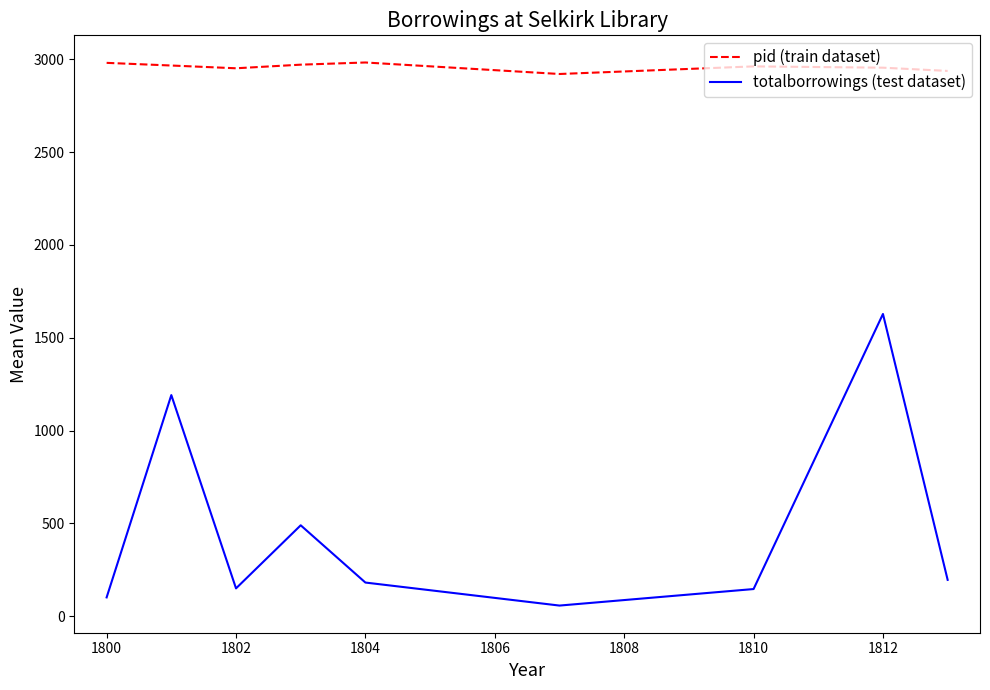

What is the minimum value for totalborrowings (test dataset)?

57.0